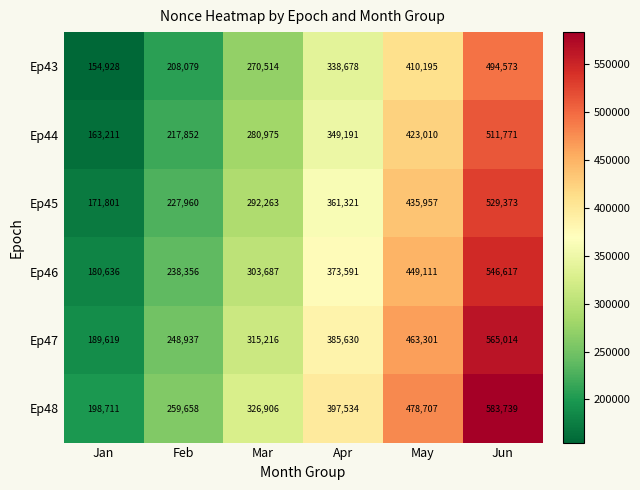

Rank the series at Mar from lowest to highest value.

Ep43, Ep44, Ep45, Ep46, Ep47, Ep48